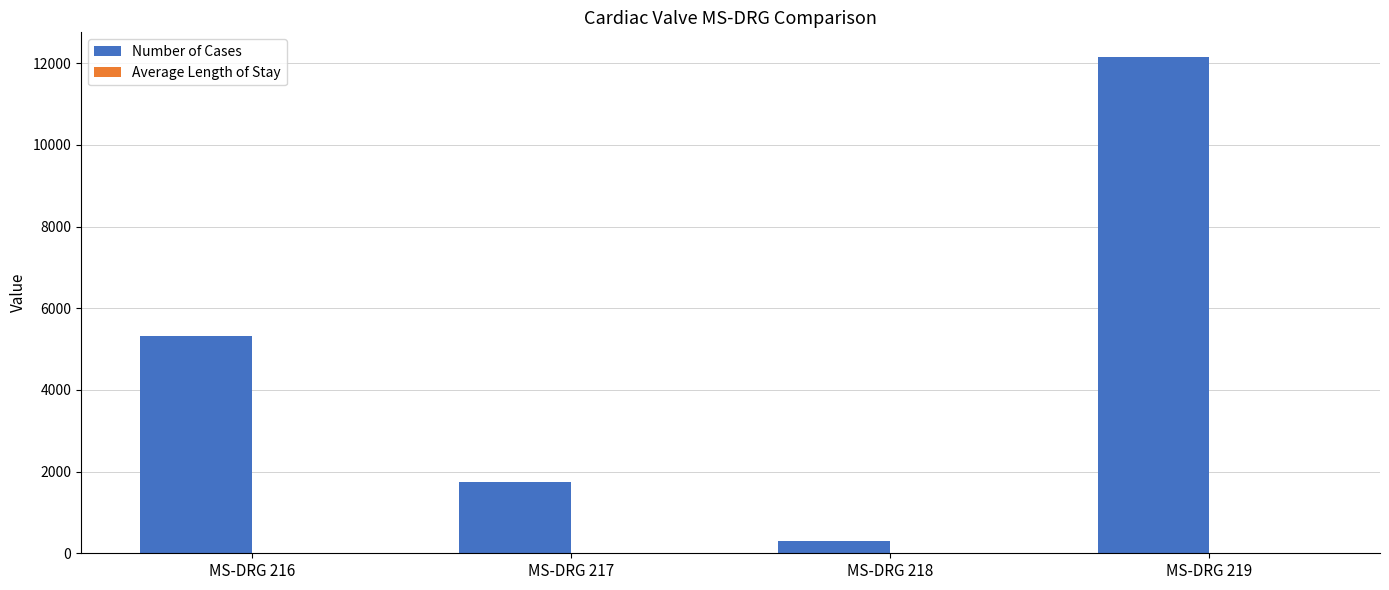

What is the sum of the Number of Cases values at MS-DRG 218 and MS-DRG 216?

5620.0